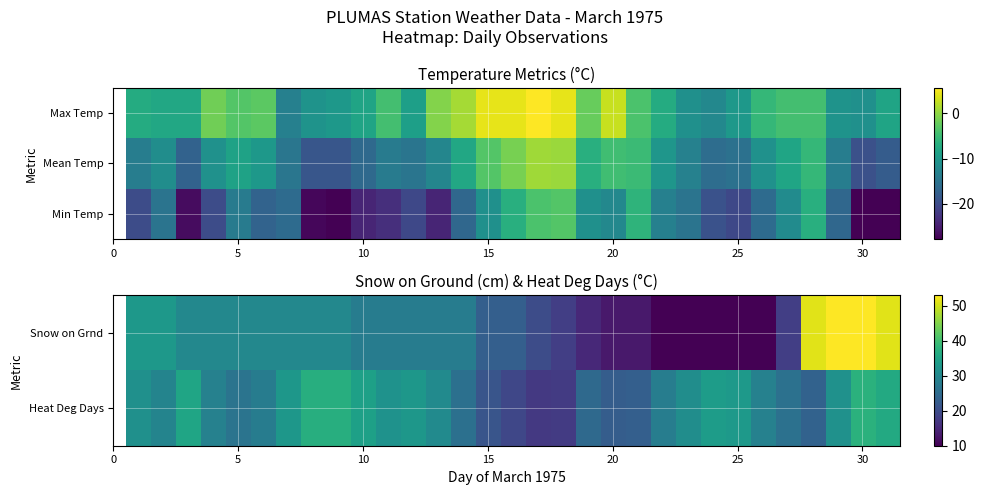

What is the difference between the second highest and minimum values in the Snow on Grnd series?

43.0